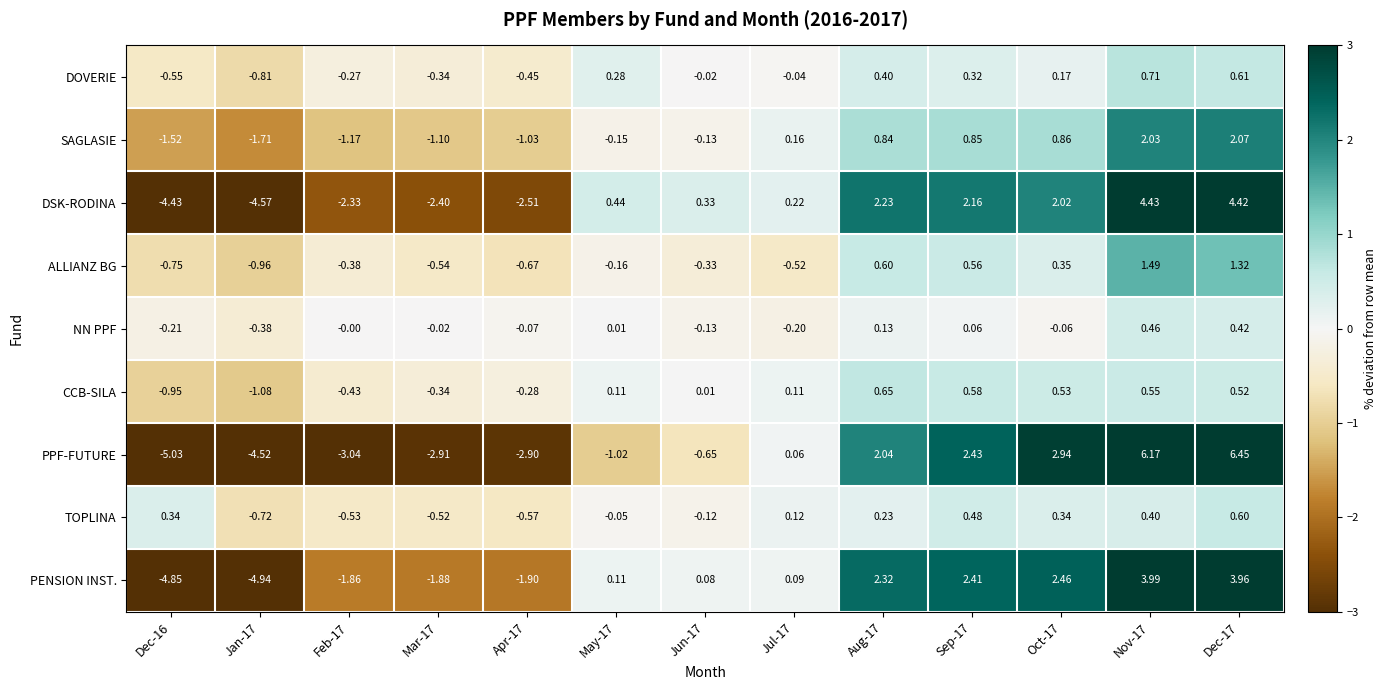

At Oct-17, list the series in order from smallest to largest.

NN PPF, DOVERIE, TOPLINA, ALLIANZ BG, CCB-SILA, SAGLASIE, DSK-RODINA, PENSION INST., PPF-FUTURE